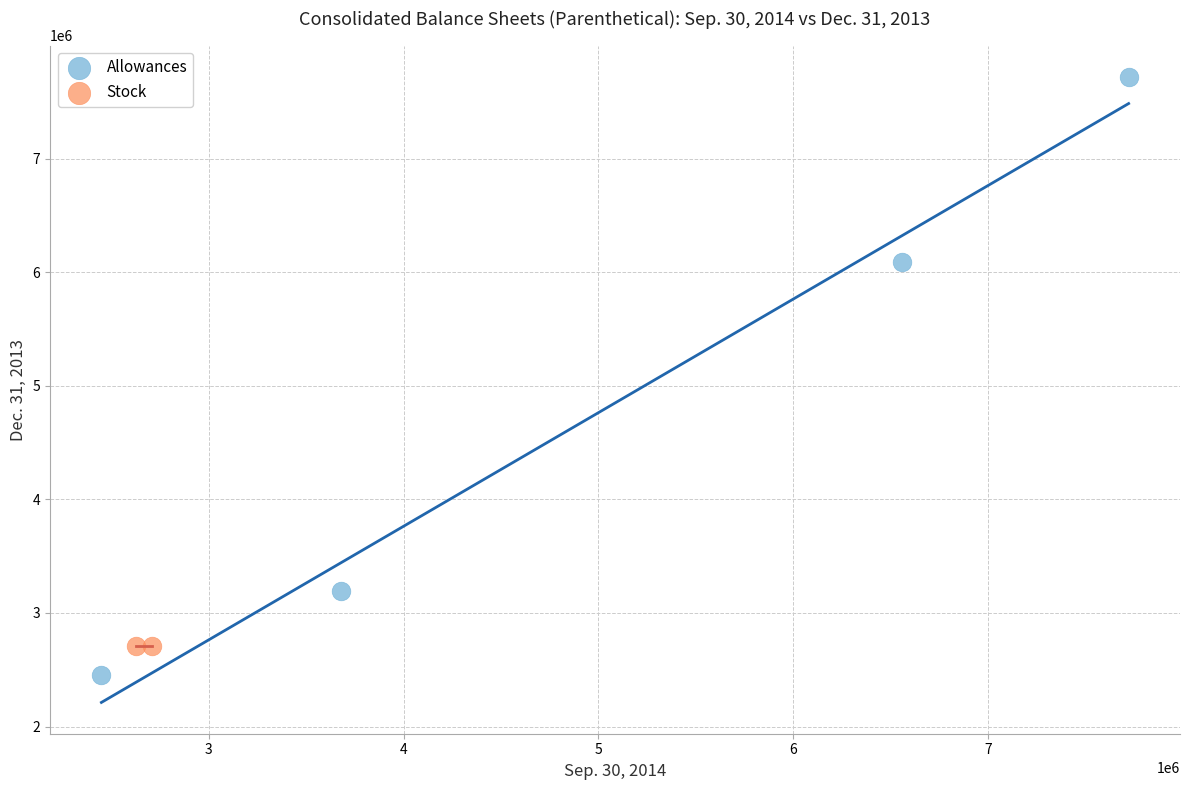

What are all the series names shown in the legend?

Allowances, Stock